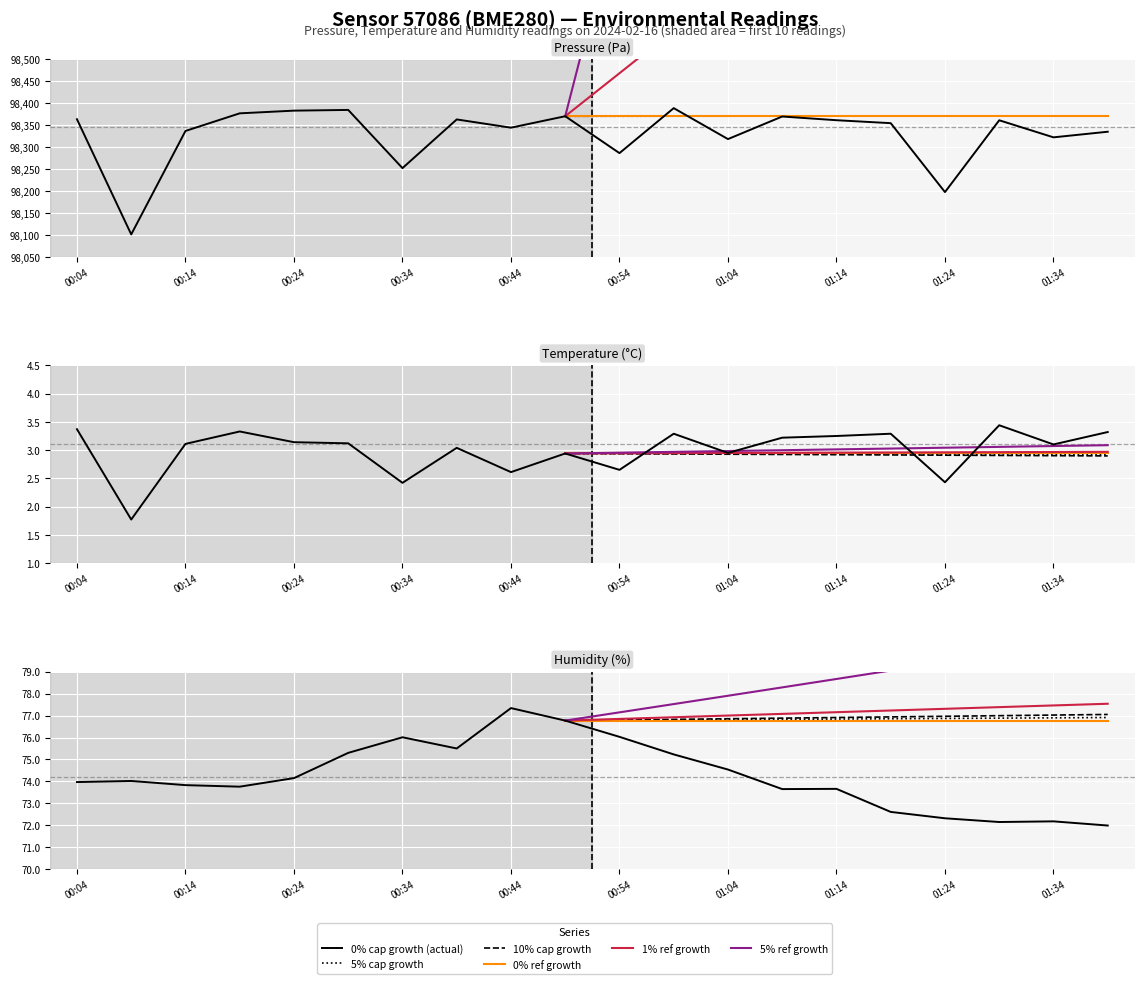

What is the sum of all humidity values?

1483.2